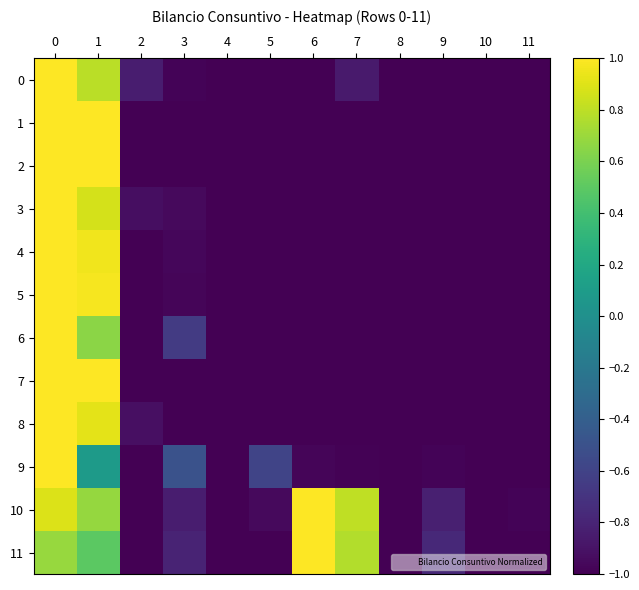

Rank the series at 8 from lowest to highest value.

1, 2, 3, 4, 5, 6, 7, 8, 9, 10, 11, 0